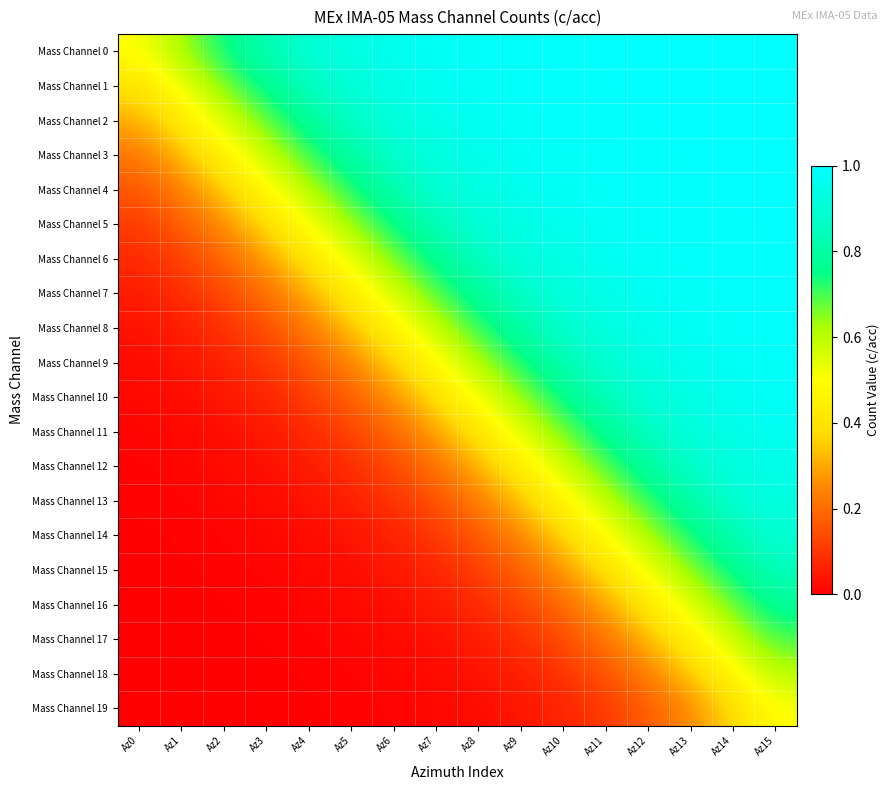

How many data points does each series have?

16